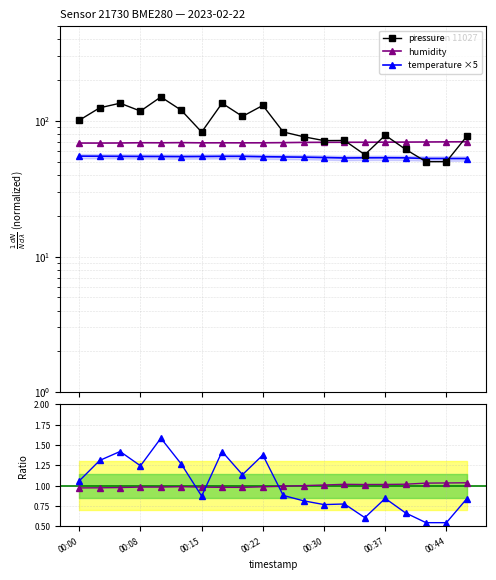

The value of pressure_norm at 00:39 is 13.8. True or false?

False